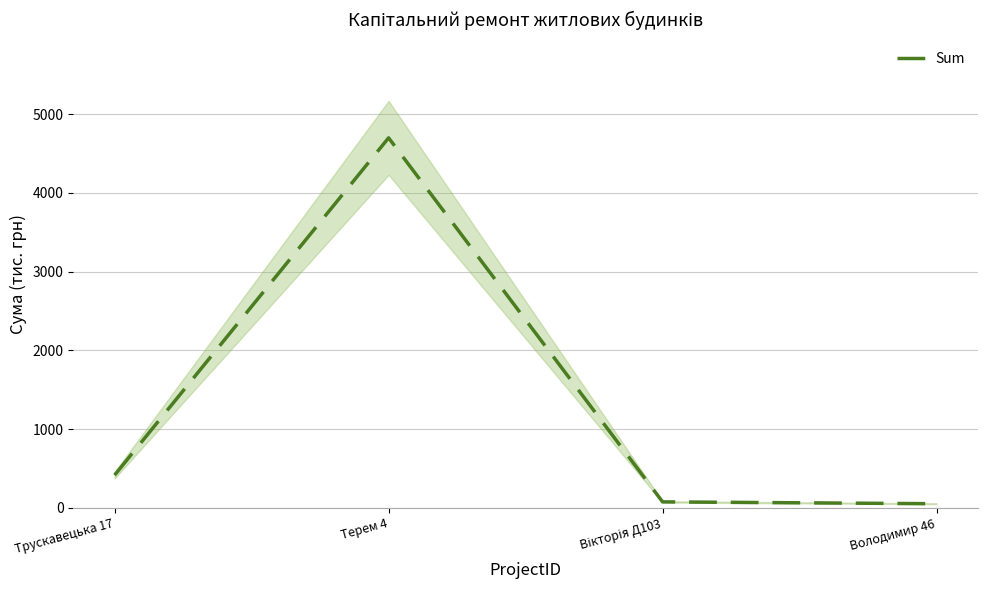

How many points are higher than both their immediate neighbors (excluding endpoints)?

1